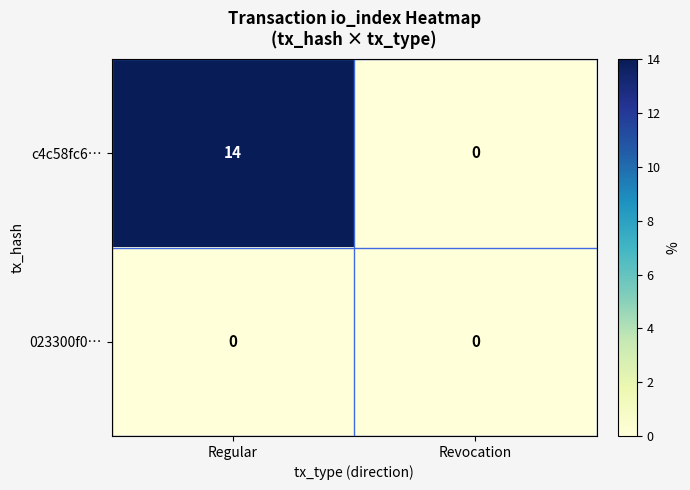

Which series has the widest spread of values?

c4c58fc6…